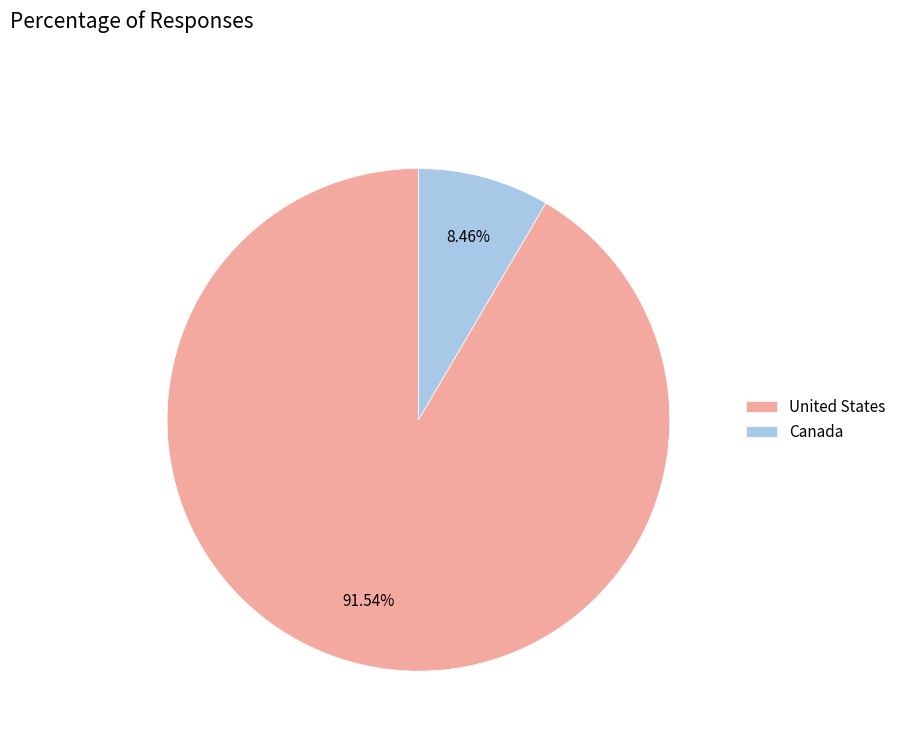

Combined, do United States and Canada account for over 50%?

Yes